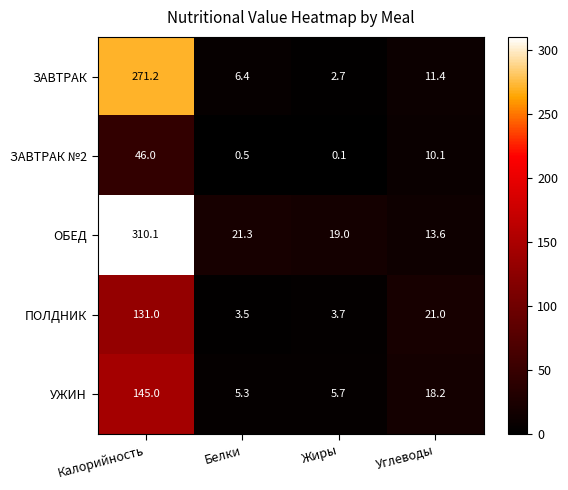

What is the spread (max minus min) of values at Калорийность?

264.1